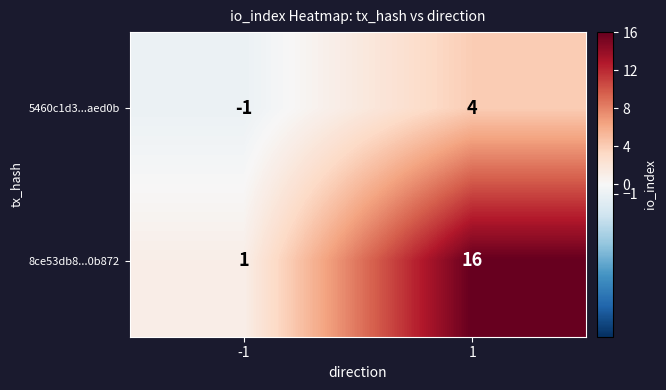

The value of 5460c1d3...aed0b at -1 is -1. True or false?

True